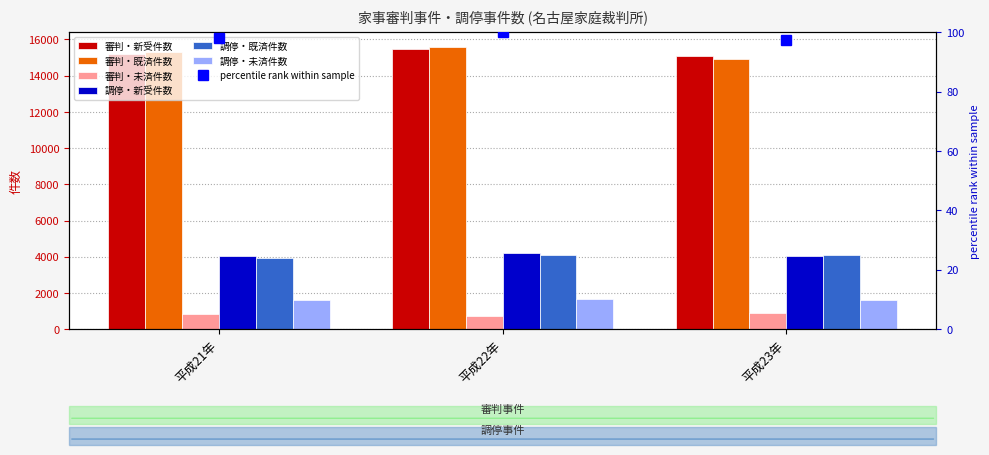

Does the chart contain stacked bars?

No